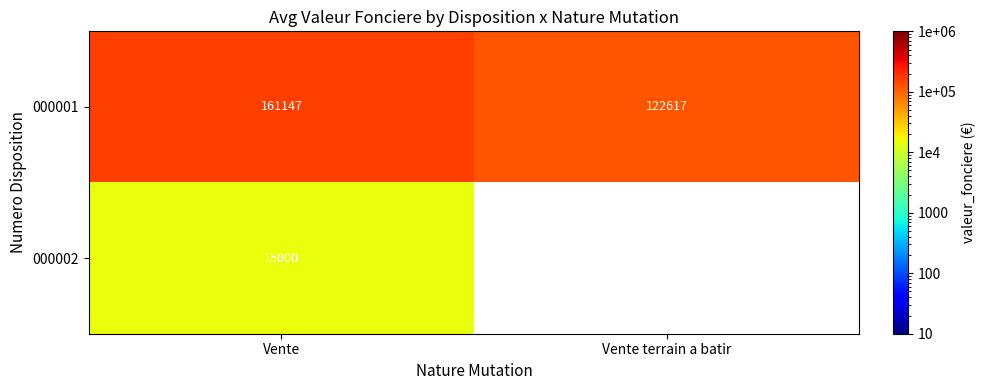

What is the difference between the highest and lowest values at Vente?

146147.0